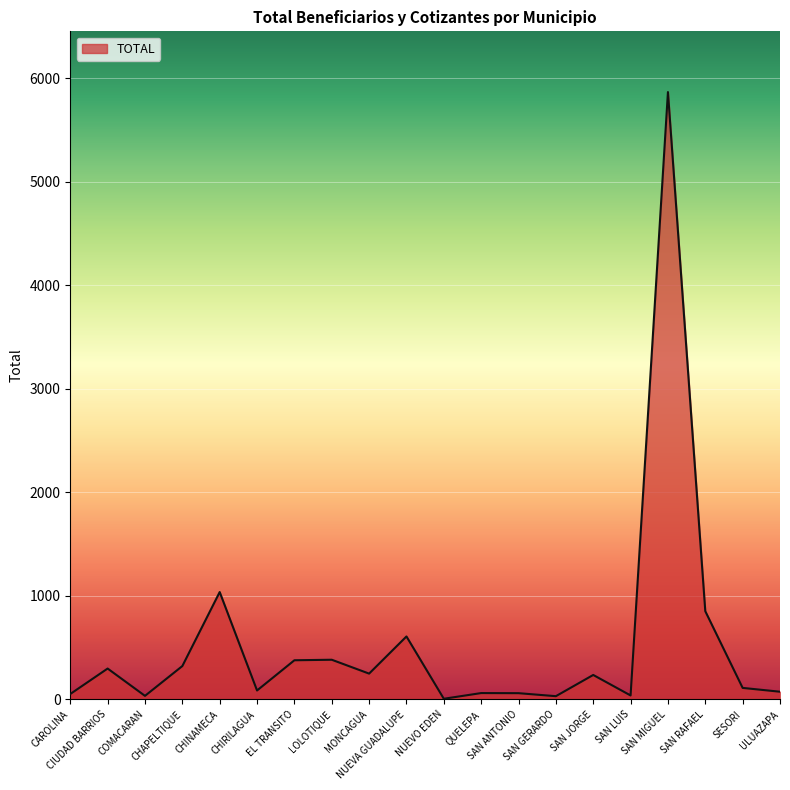

What is the maximum value shown in the chart?

5867